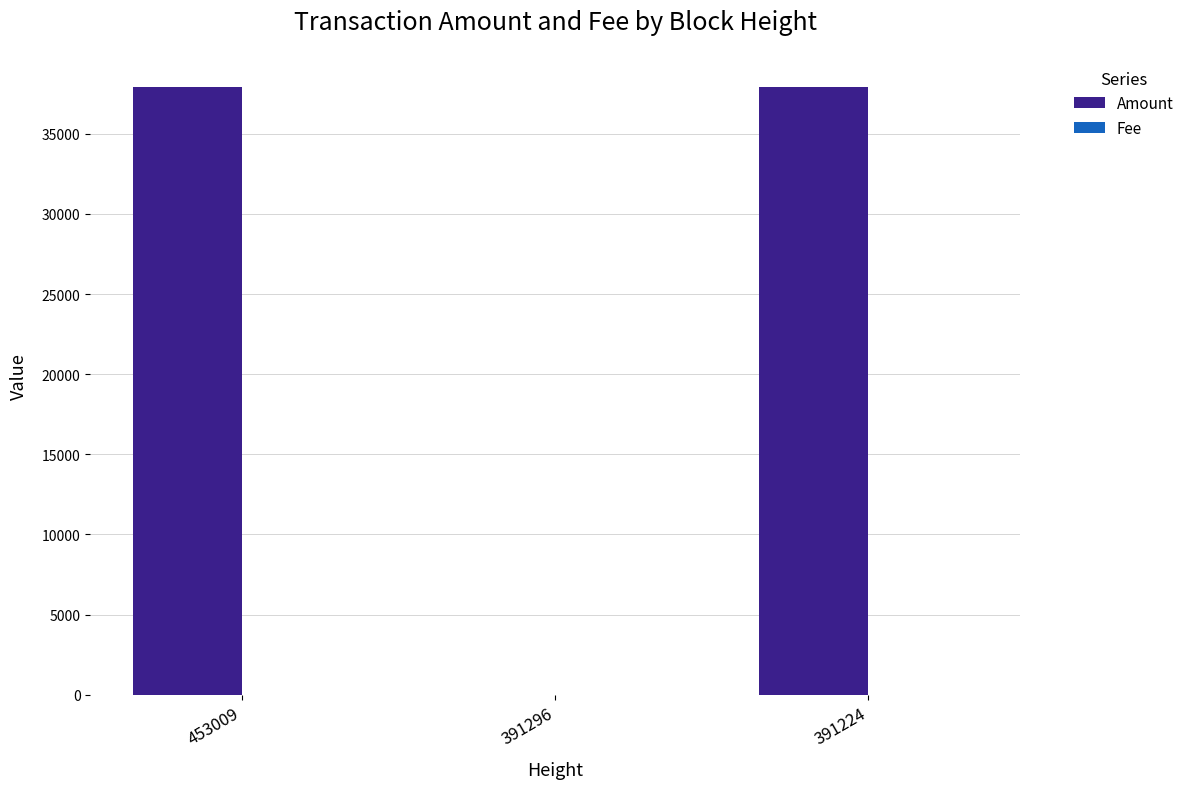

What is the greatest value displayed?

37907.0